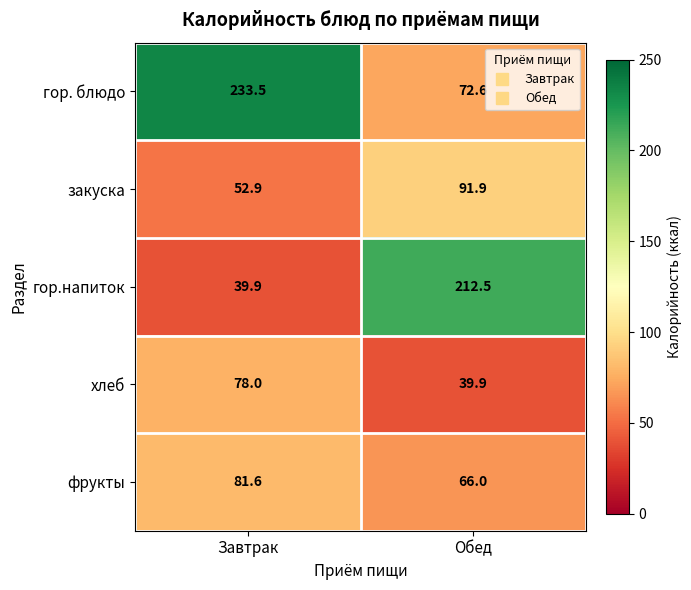

How many distinct data groups are displayed?

5